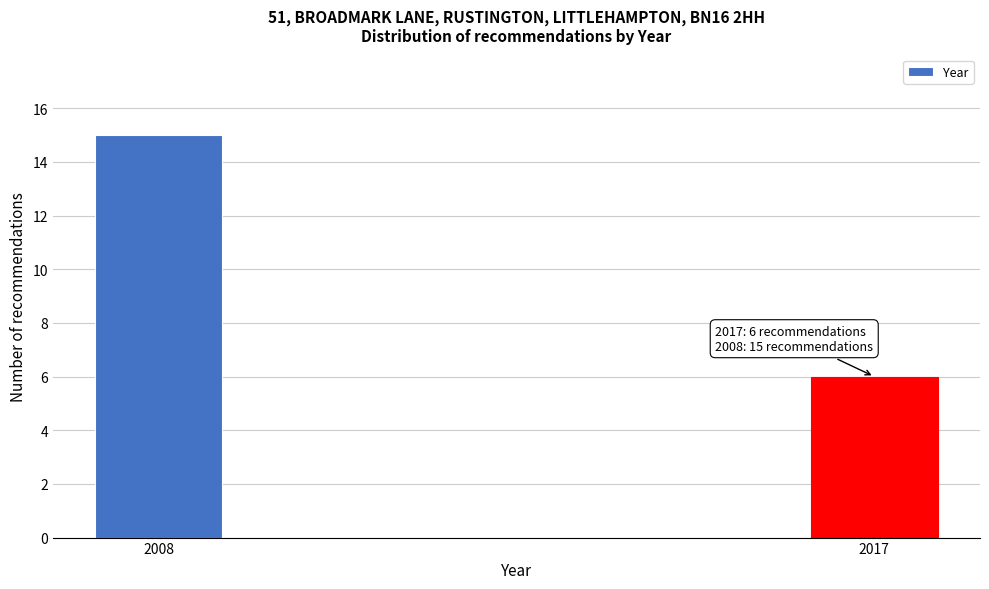

Reading right to left, transcribe all the data shown in this chart.

6	15